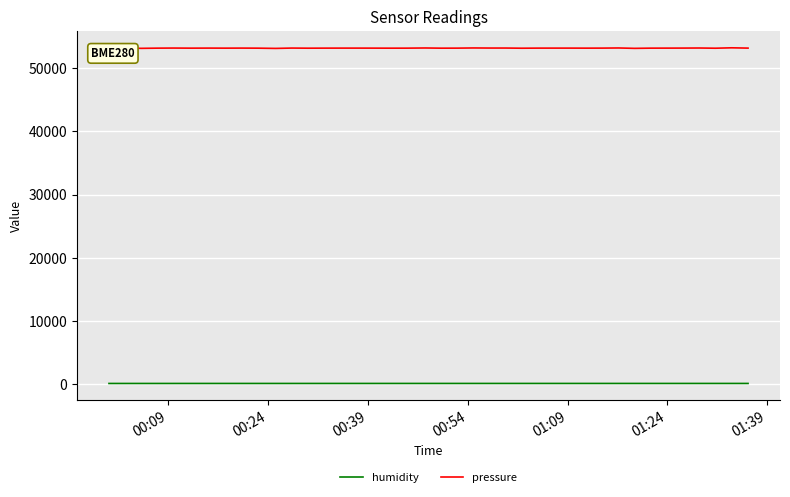

Which series has the largest range (max minus min)?

pressure